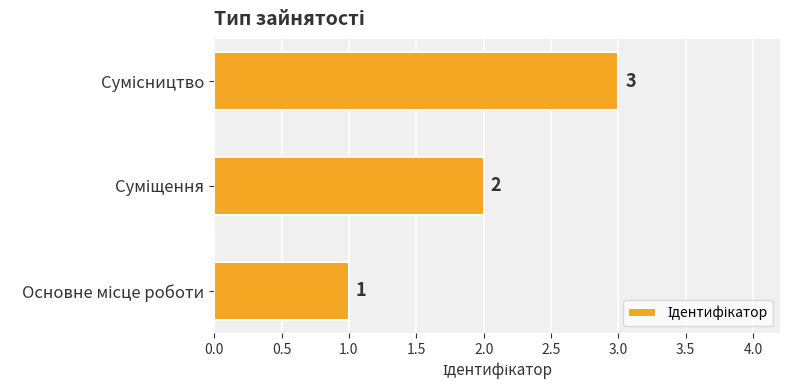

What is the sum of all values?

6